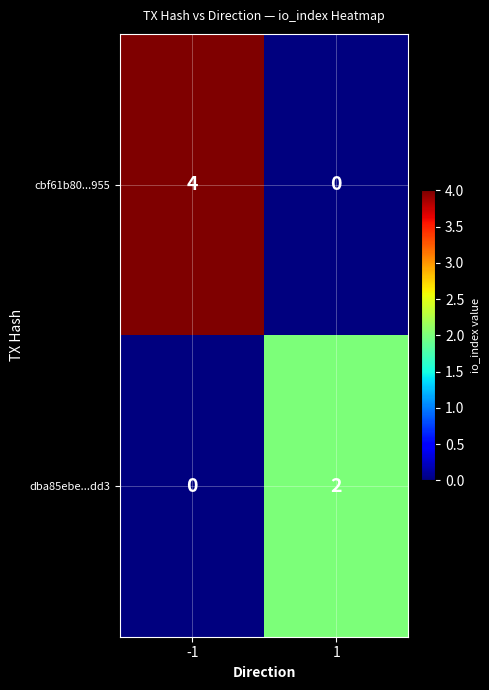

Between -1 and 1, which series saw the biggest shift?

cbf61b80...955